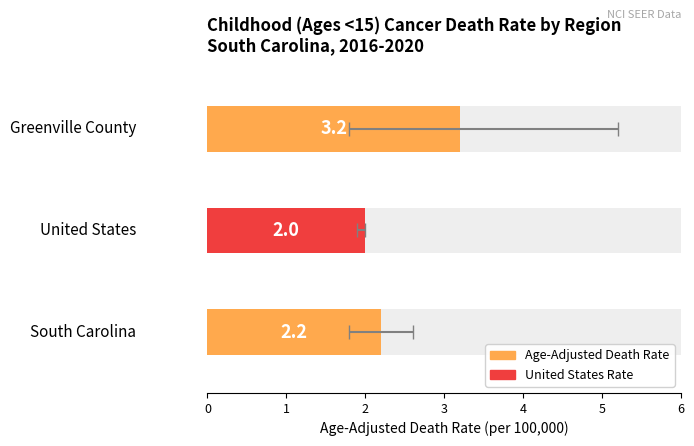

Read the Upper CI value at South Carolina.

2.6